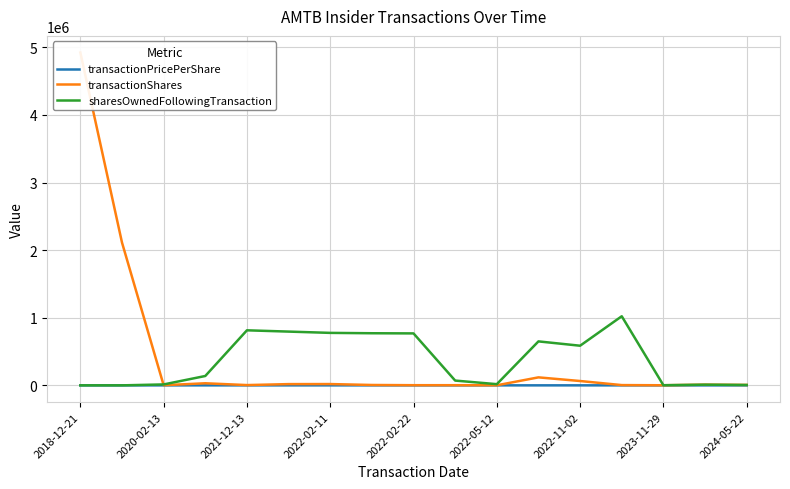

Which series has the largest range (max minus min)?

transactionShares